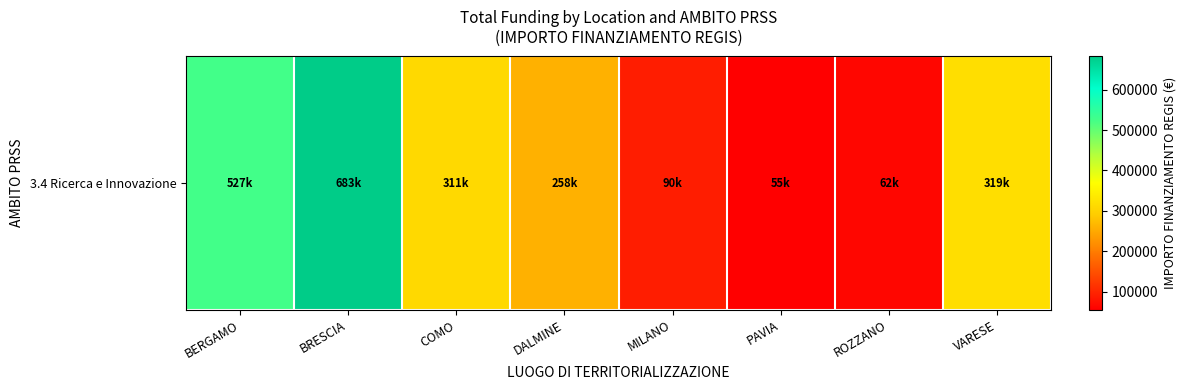

Rank the categories by value from highest to lowest.

BRESCIA, BERGAMO, VARESE, COMO, DALMINE, MILANO, ROZZANO, PAVIA